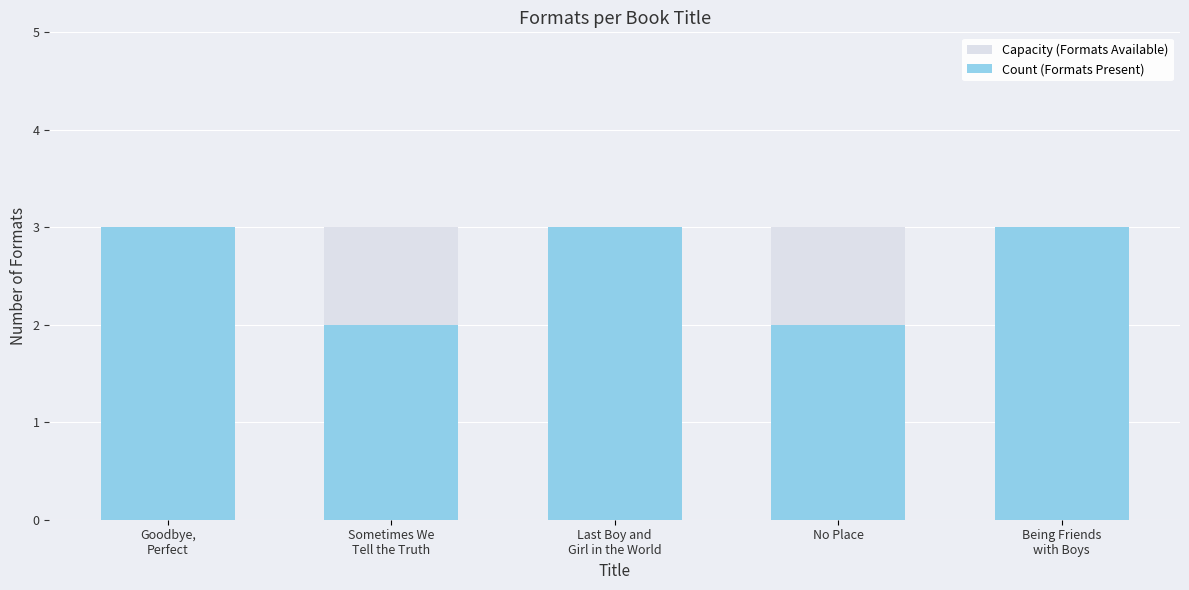

Rank the series at Sometimes We
Tell the Truth from highest to lowest value.

Capacity (Formats Available), Count (Formats Present)